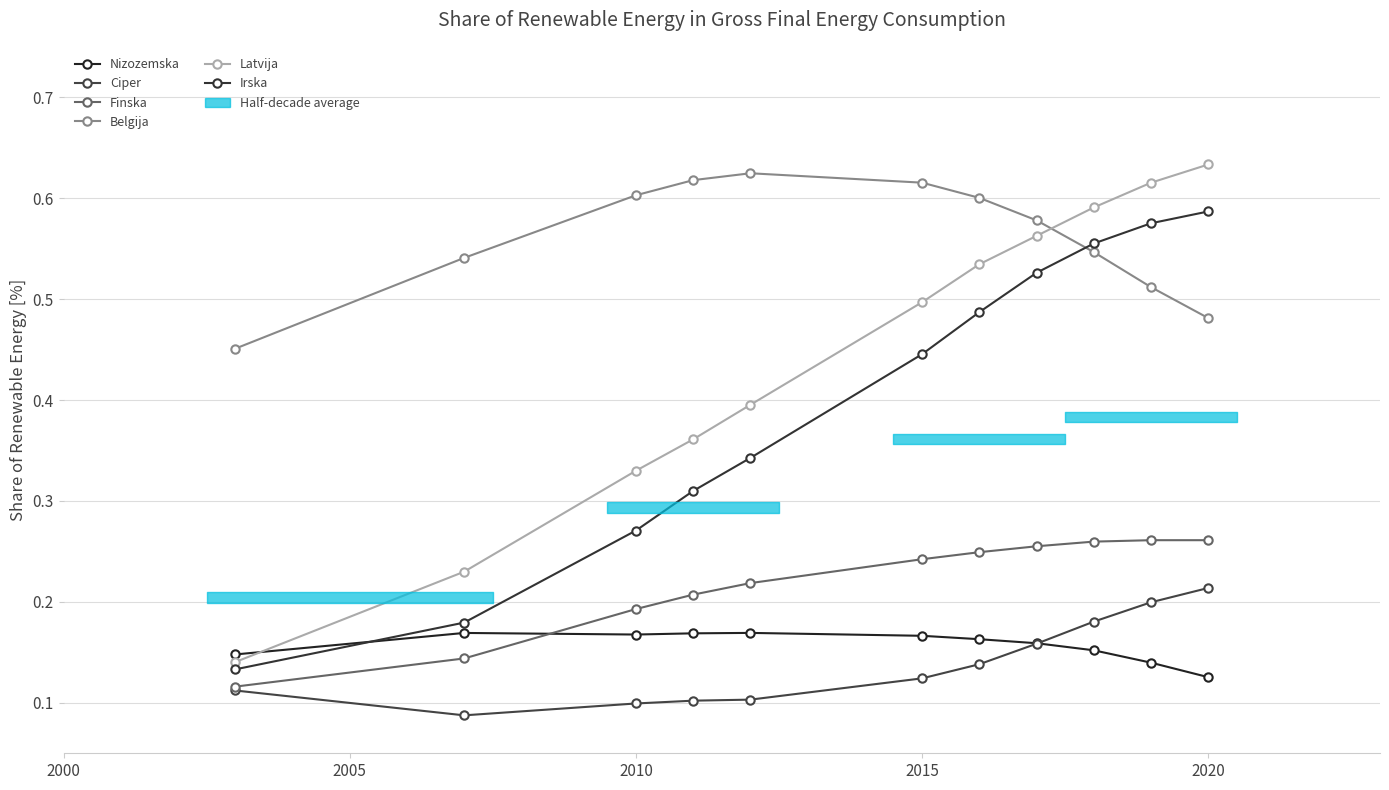

Is it true that Nizozemska equals 0.2 at 2015?

False